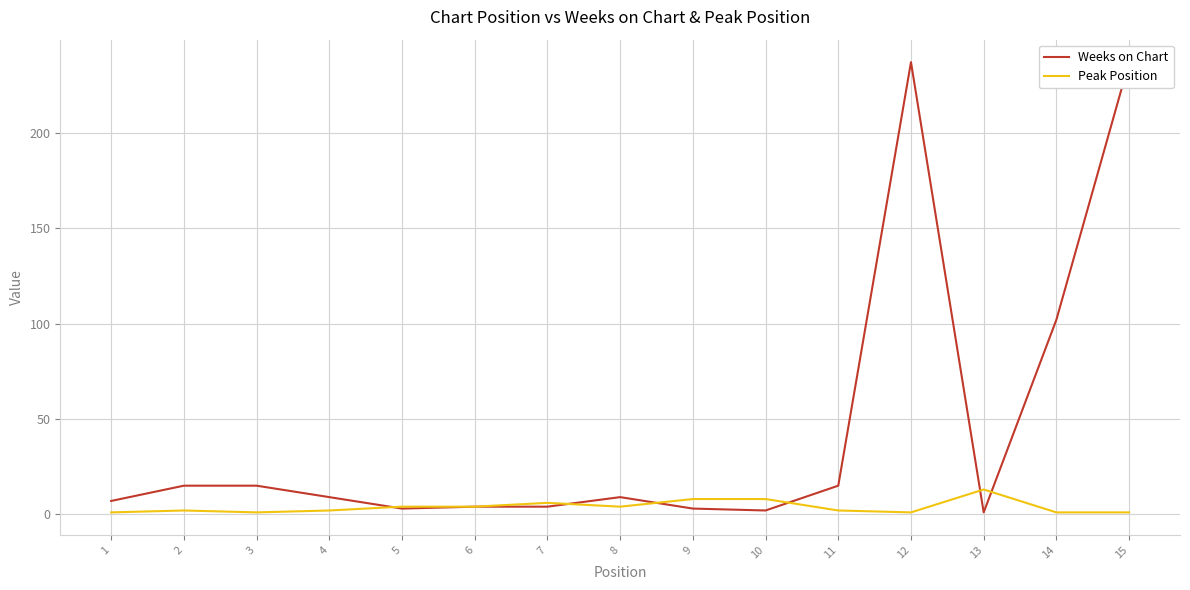

Which series changed the most between 8 and 9?

Weeks on Chart